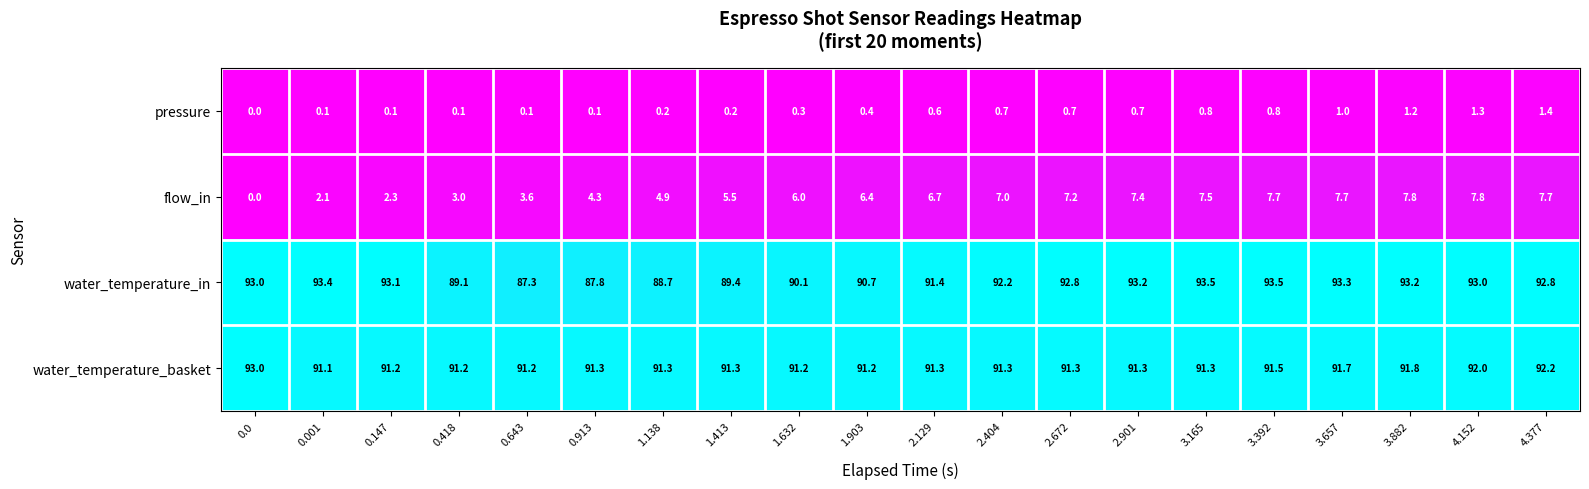

What is the average value of the water_temperature_in series?

91.6